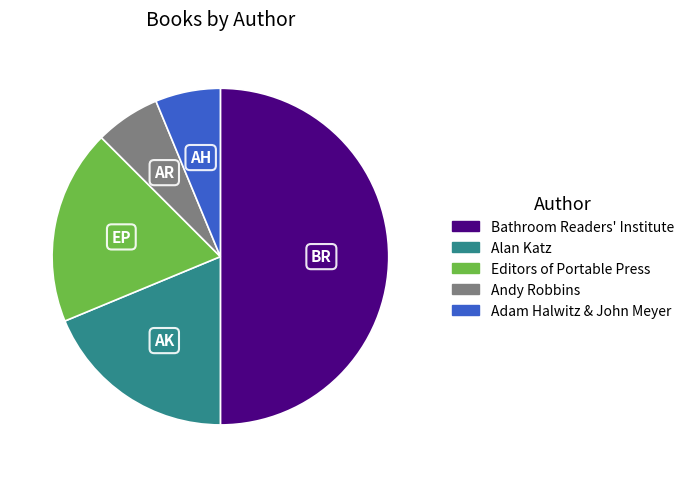

Which has a higher value, Alan Katz or Adam Halwitz & John Meyer?

Alan Katz